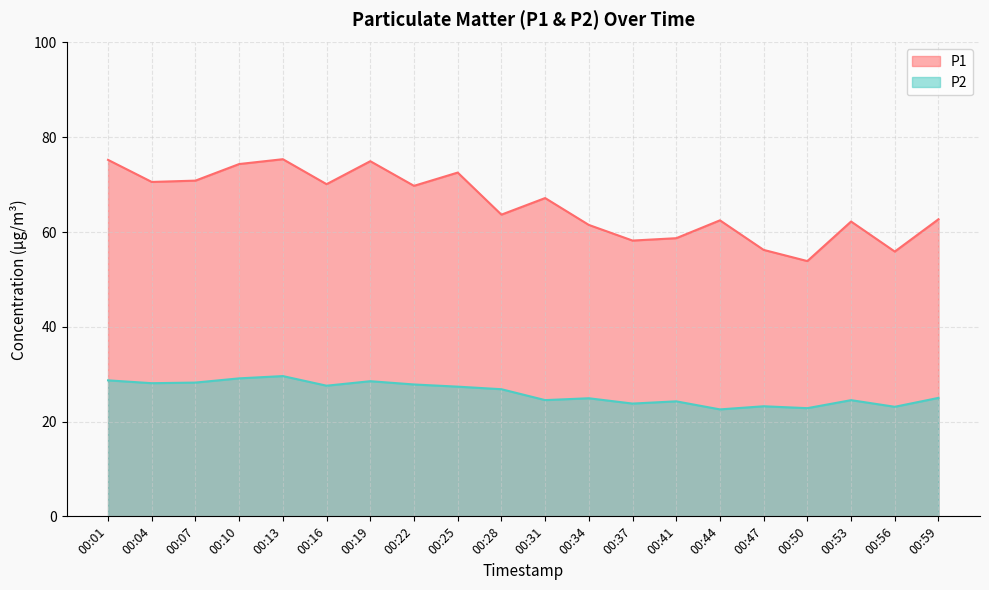

What is the approximate value of P2 at 00:50?

22.8